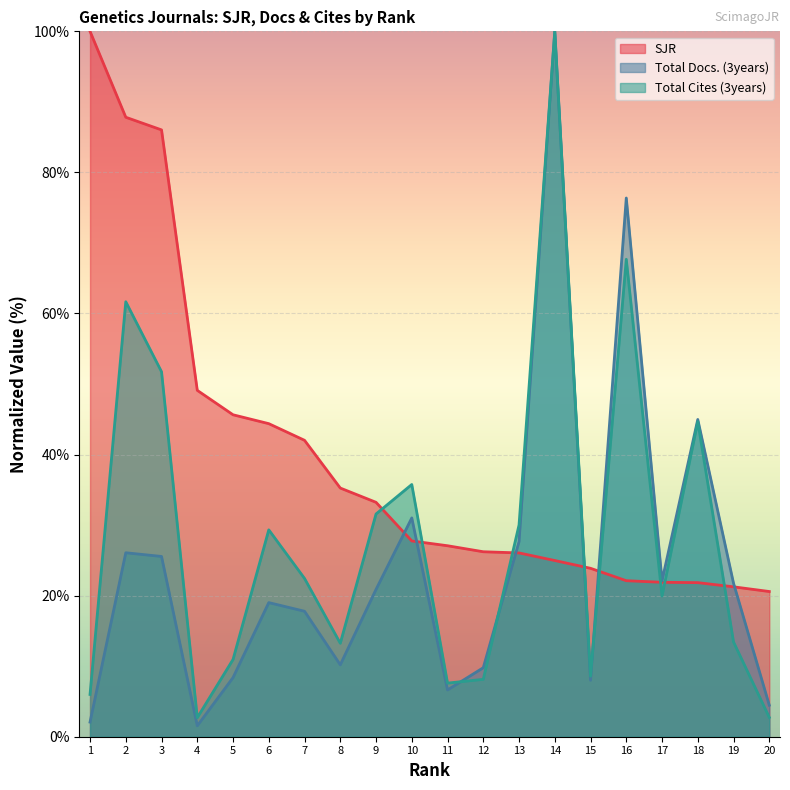

What are all the series names shown in the legend?

SJR, Total Docs. (3years), Total Cites (3years)